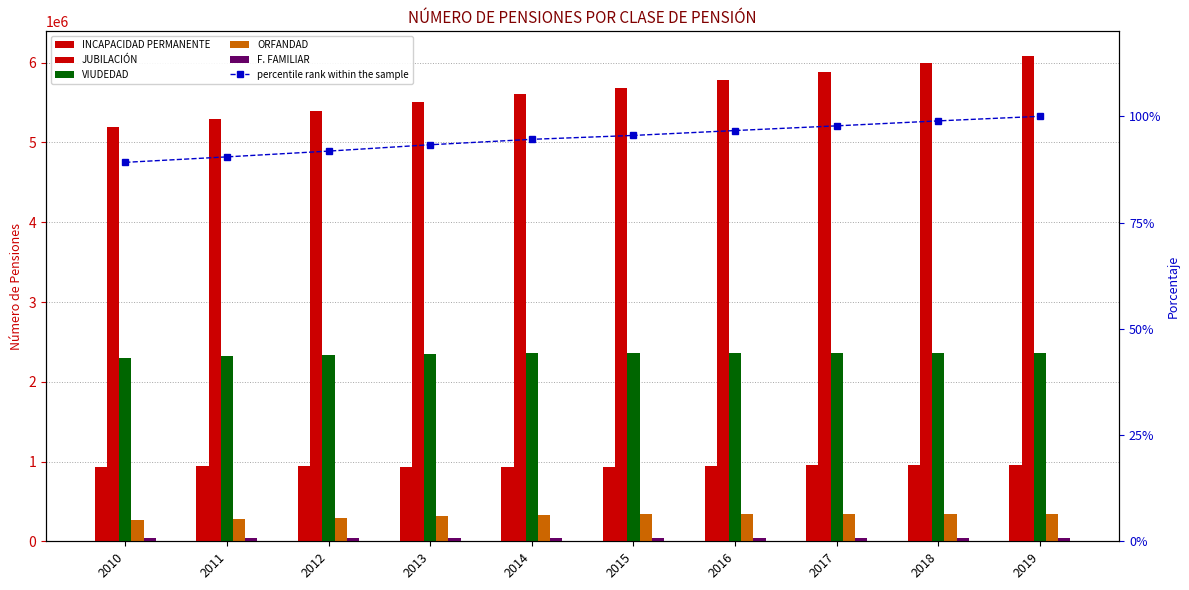

What is the total value across all series at 2017?

9581867.8